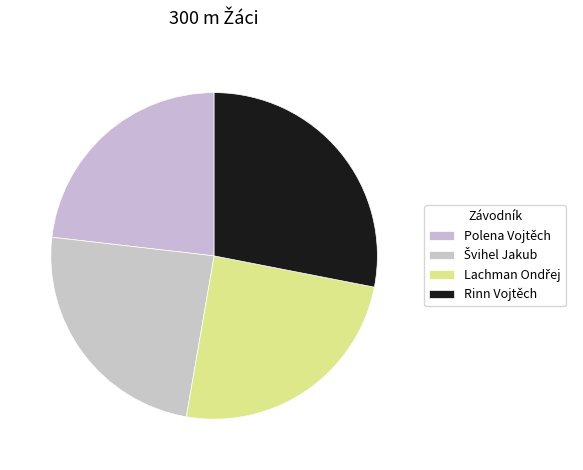

Count the number of slices in the pie.

4